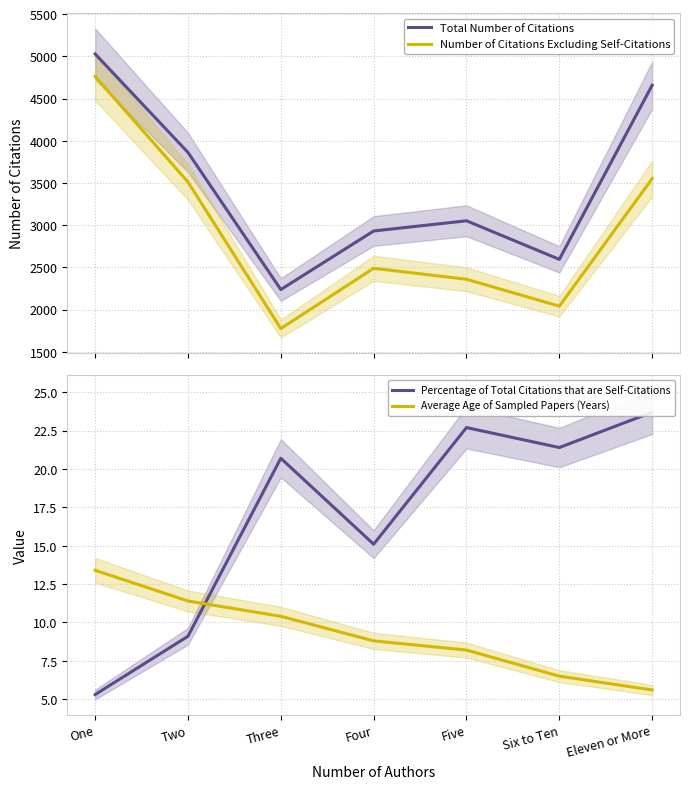

Rank the series at One from lowest to highest value.

Percentage of Total Citations that are Self-Citations, Average Age of Sampled Papers (Years), Number of Citations Excluding Self-Citations, Total Number of Citations